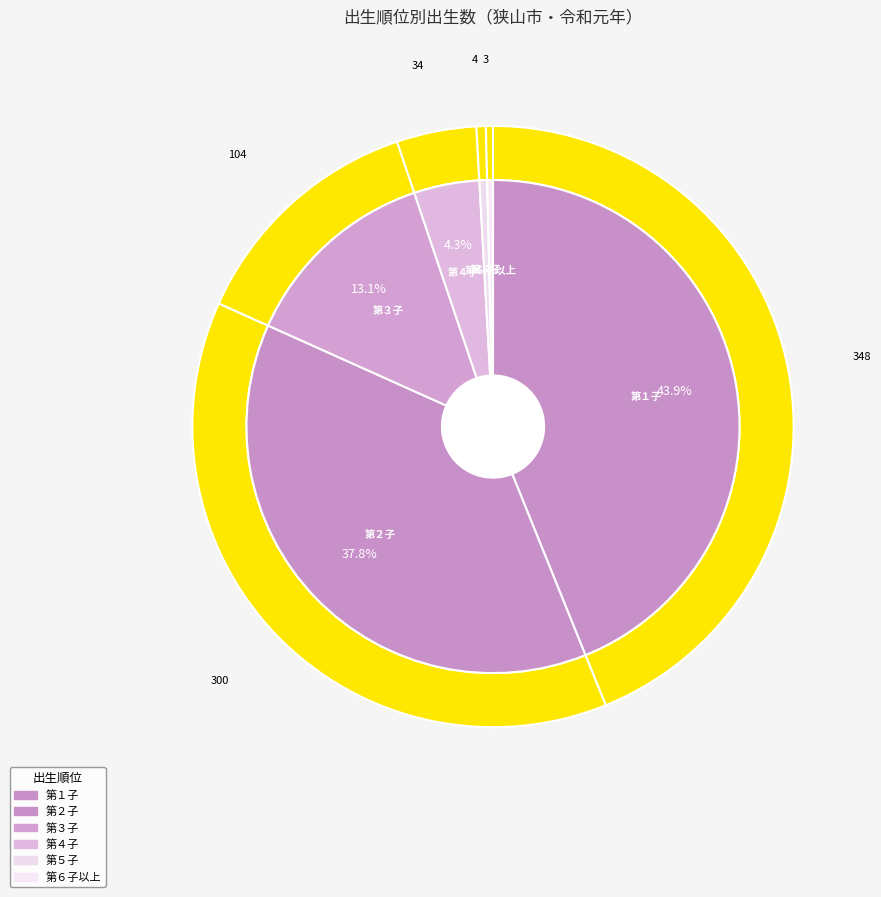

To the nearest percent, what is the average slice percentage?

17%